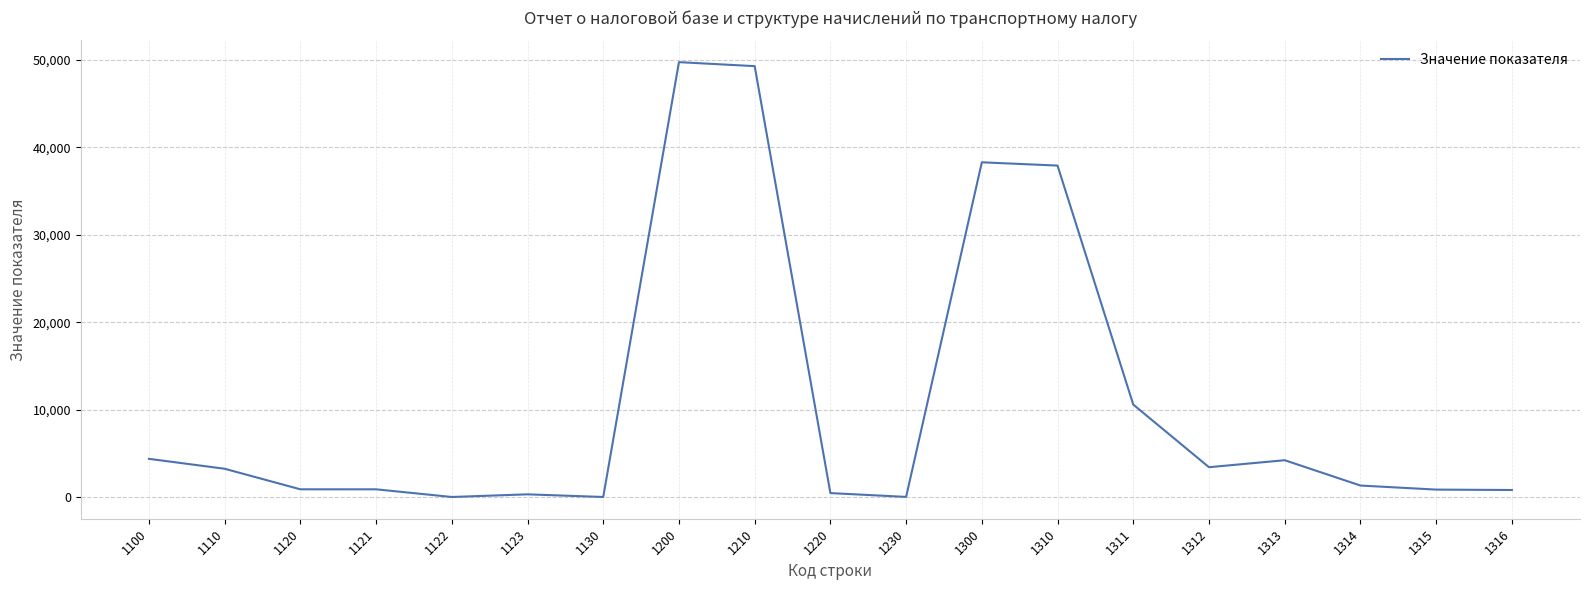

What is the difference between the second highest and second lowest values?

49293